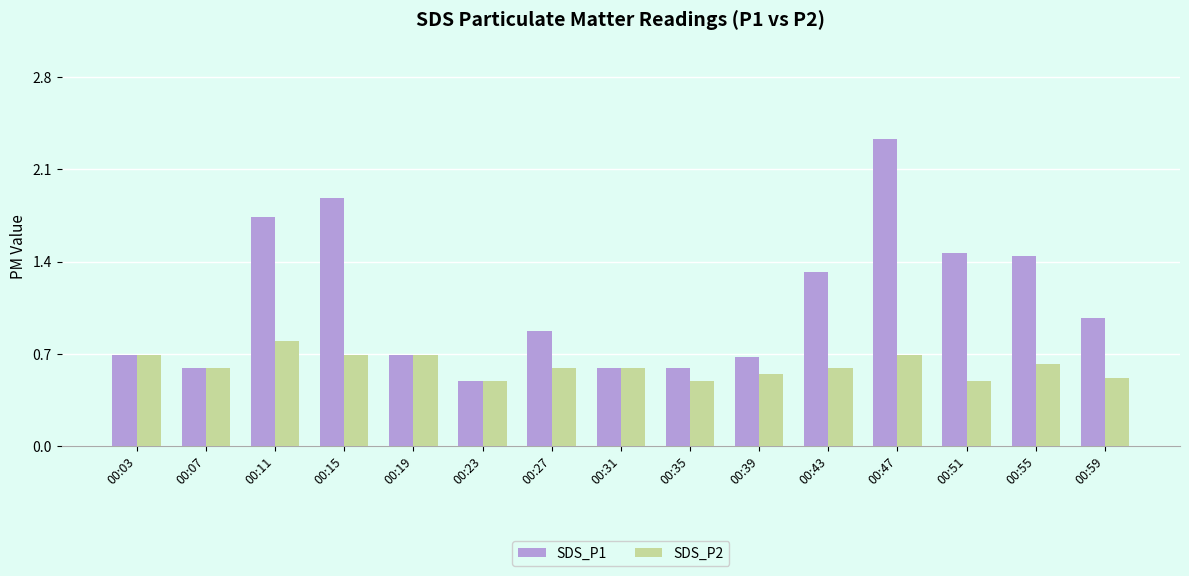

Which series has the widest spread of values?

SDS_P1